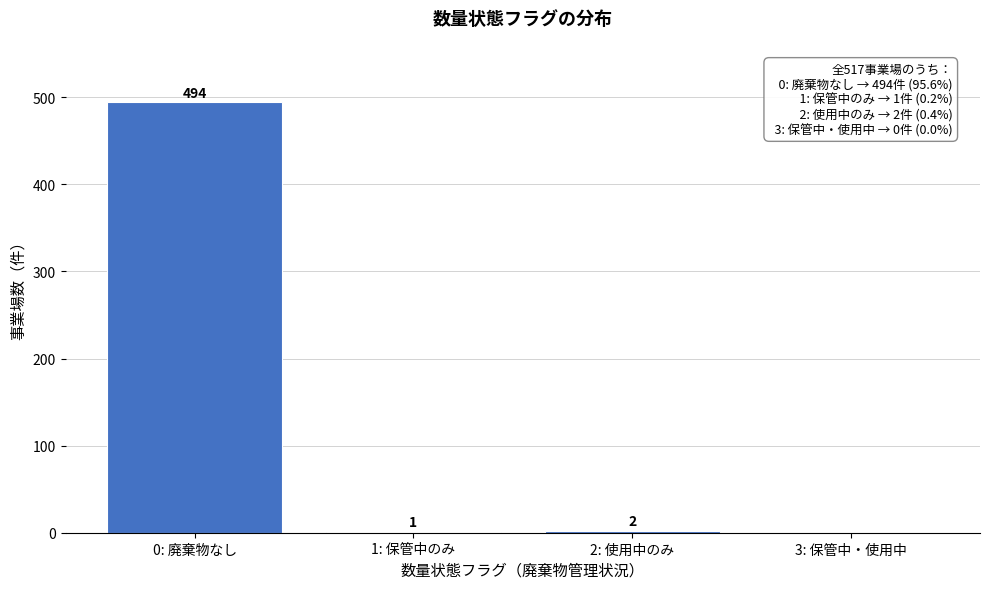

Reading right to left, what are all the values shown in this chart?

3: 保管中・使用中=0	2: 使用中のみ=2	1: 保管中のみ=1	0: 廃棄物なし=494